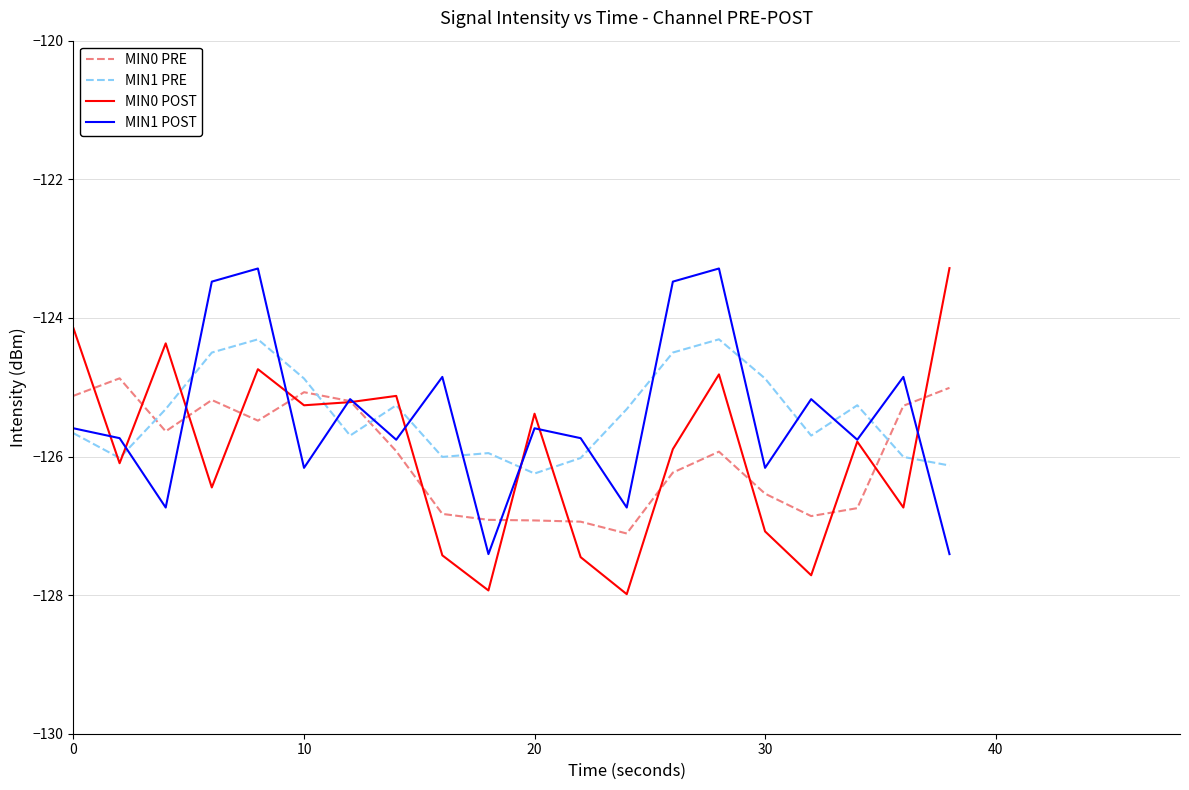

What is the difference between the second highest and minimum values in the MIN0 PRE series?

2.1